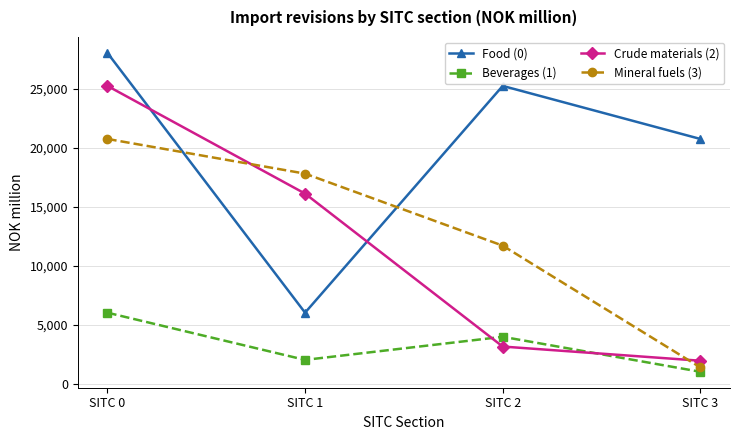

What are all the series names shown in the legend?

Food (0), Beverages (1), Crude materials (2), Mineral fuels (3)